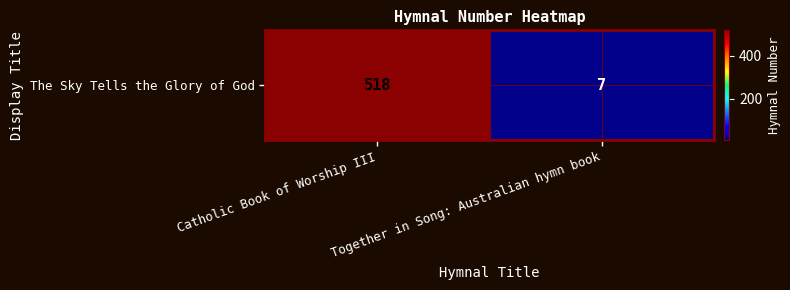

What is the smallest value displayed?

7